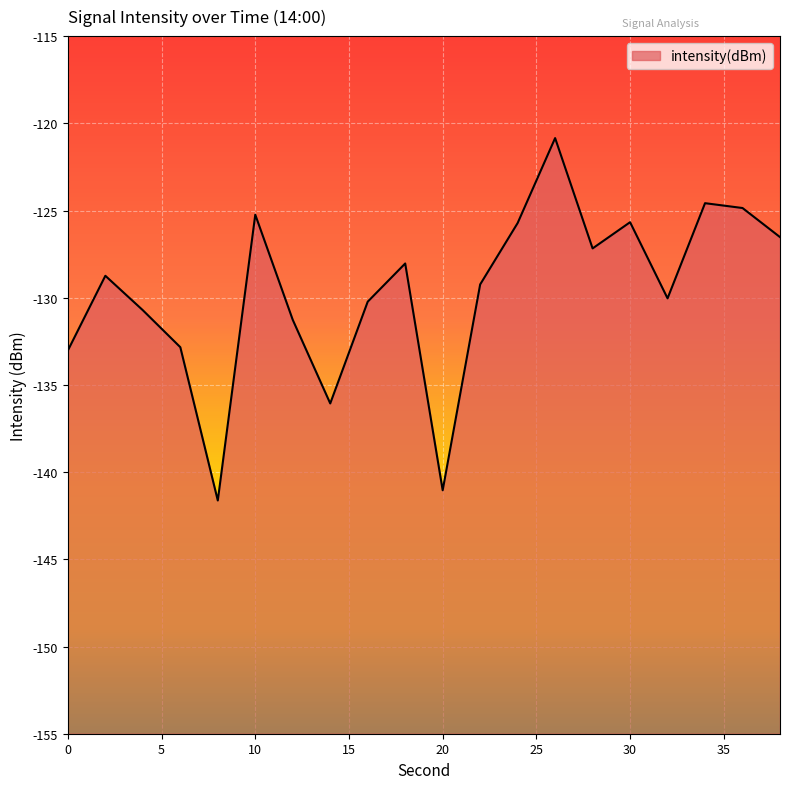

Count the number of data series in this chart.

1